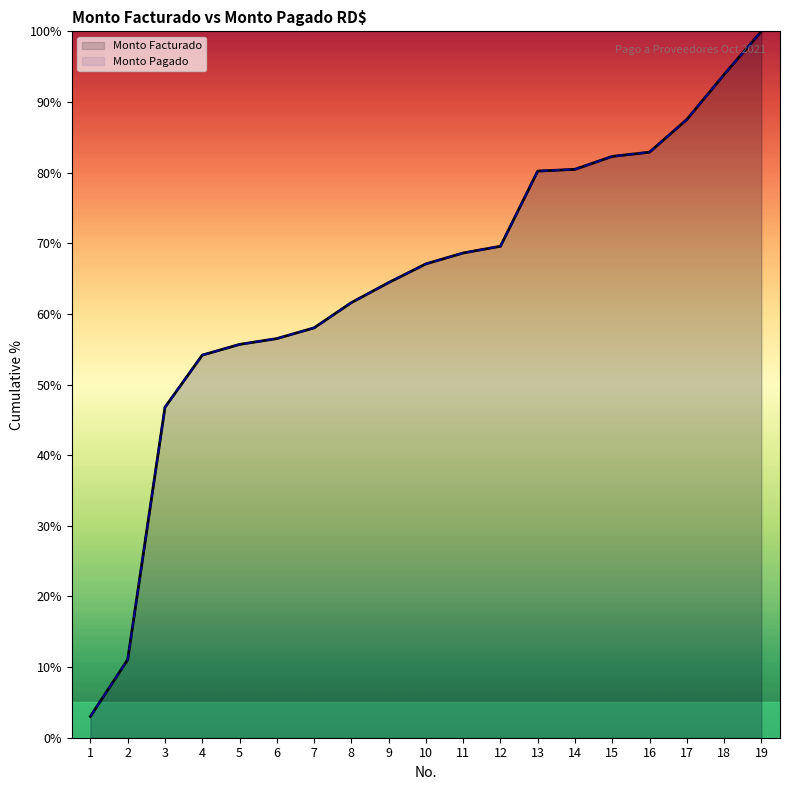

How many values in the Monto Pagado series are below 67?

9